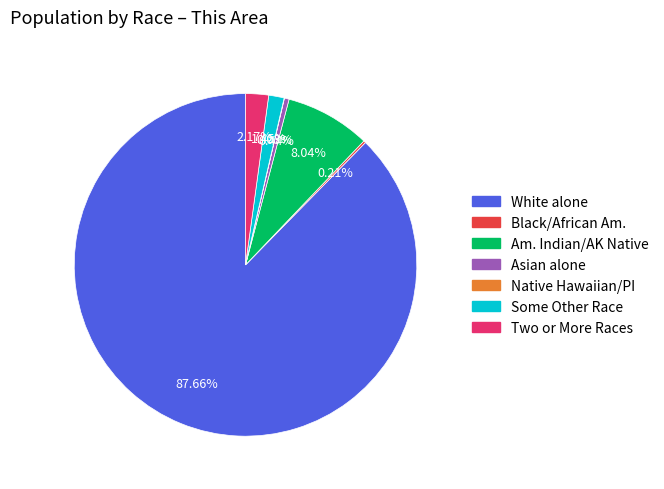

Is there any slice that represents more than half of the pie?

Yes